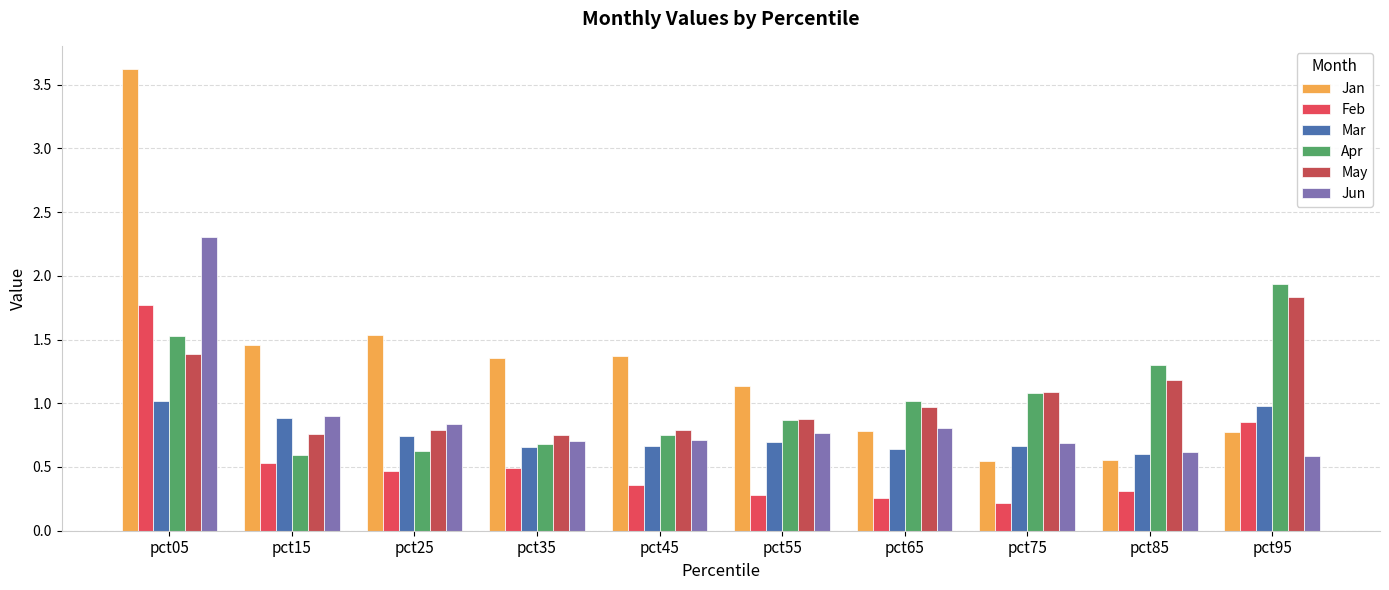

How many bars are there in total?

60